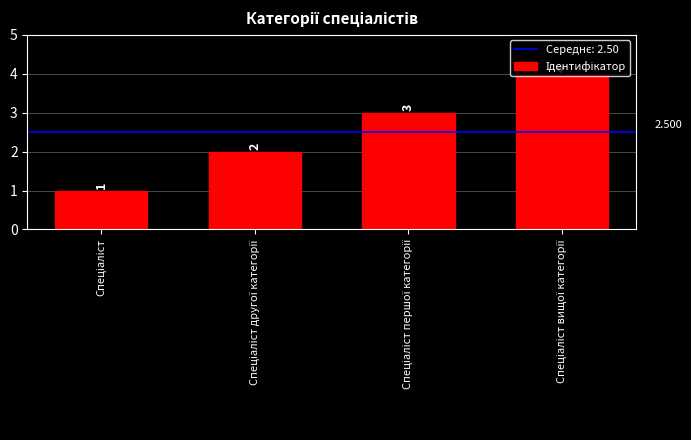

The chart shows a value of 4 at Спеціаліст вищої категорії. True or false?

True